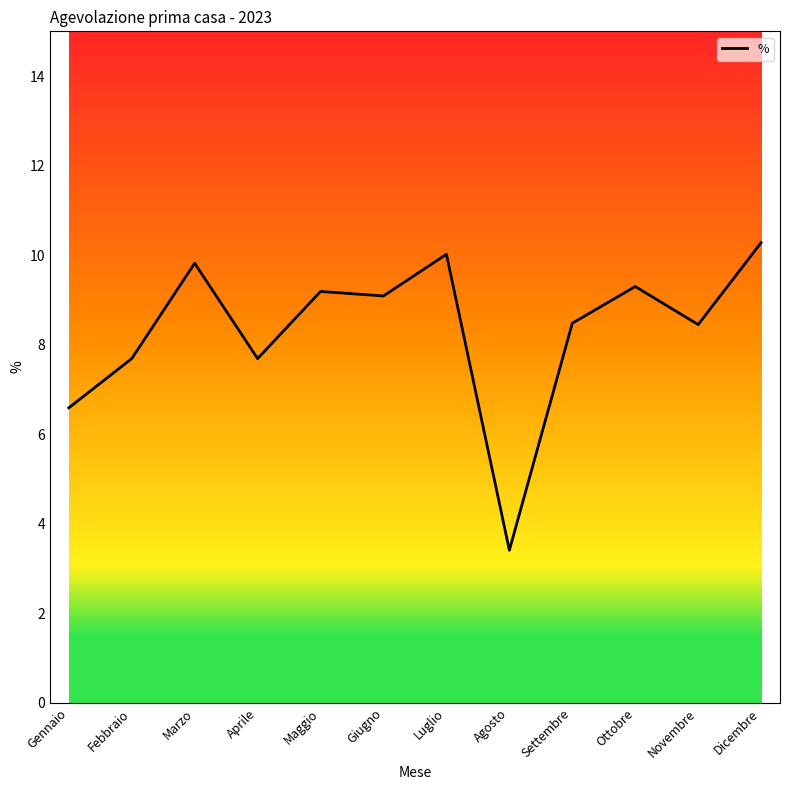

What is the difference between the maximum and minimum values?

6.9